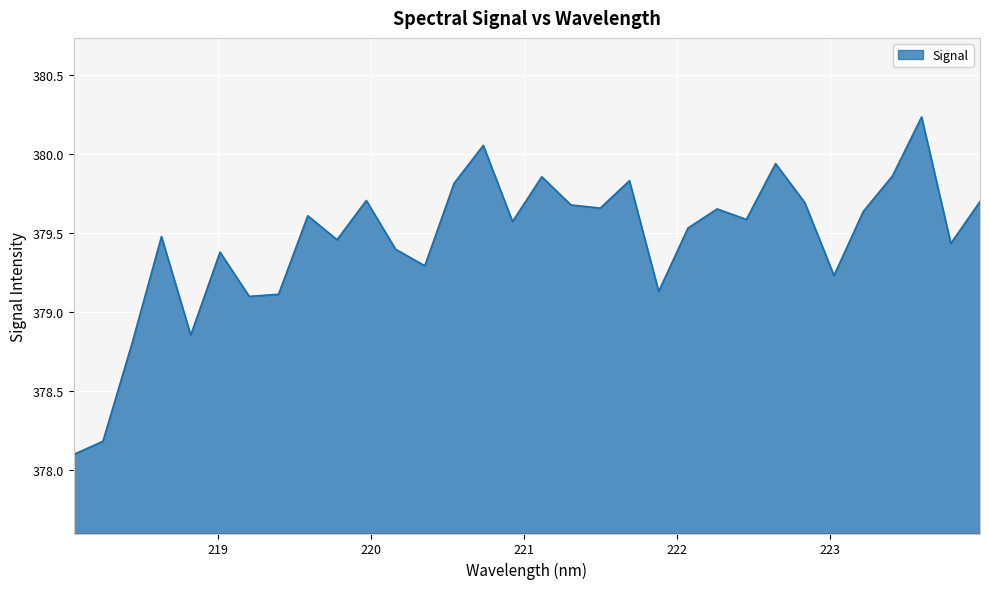

At which category does the chart reach its minimum across all series?

218.0596